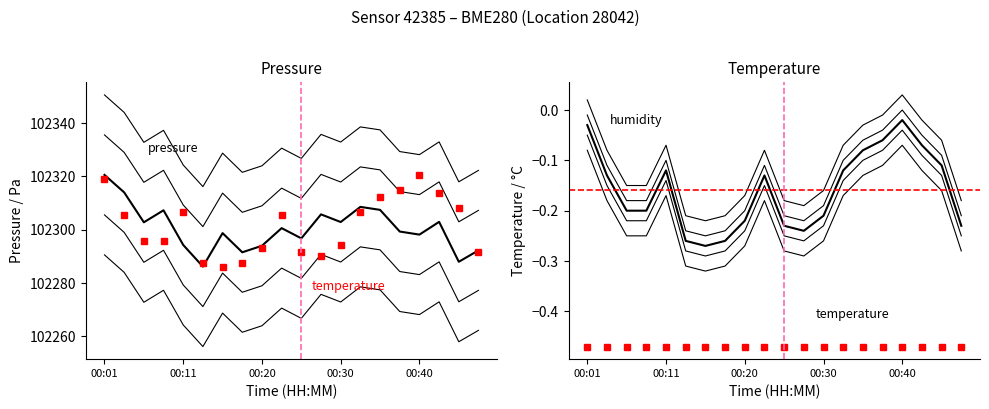

Reading left to right, extract all data points from this chart.

pressure: 102320.6	102314.0	102302.8	102307.3	102294.3	102286.2	102298.7	102291.5	102294.0	102300.6	102296.8	102305.8	102302.9	102308.6	102307.4	102299.3	102298.2	102302.9	102288.0	102292.2
temperature: 102319.2	102305.4	102295.8	102295.8	102306.8	102287.5	102286.2	102287.5	102293.0	102305.4	102291.7	102290.3	102294.4	102306.8	102312.3	102315.1	102320.6	102313.7	102308.2	102291.7